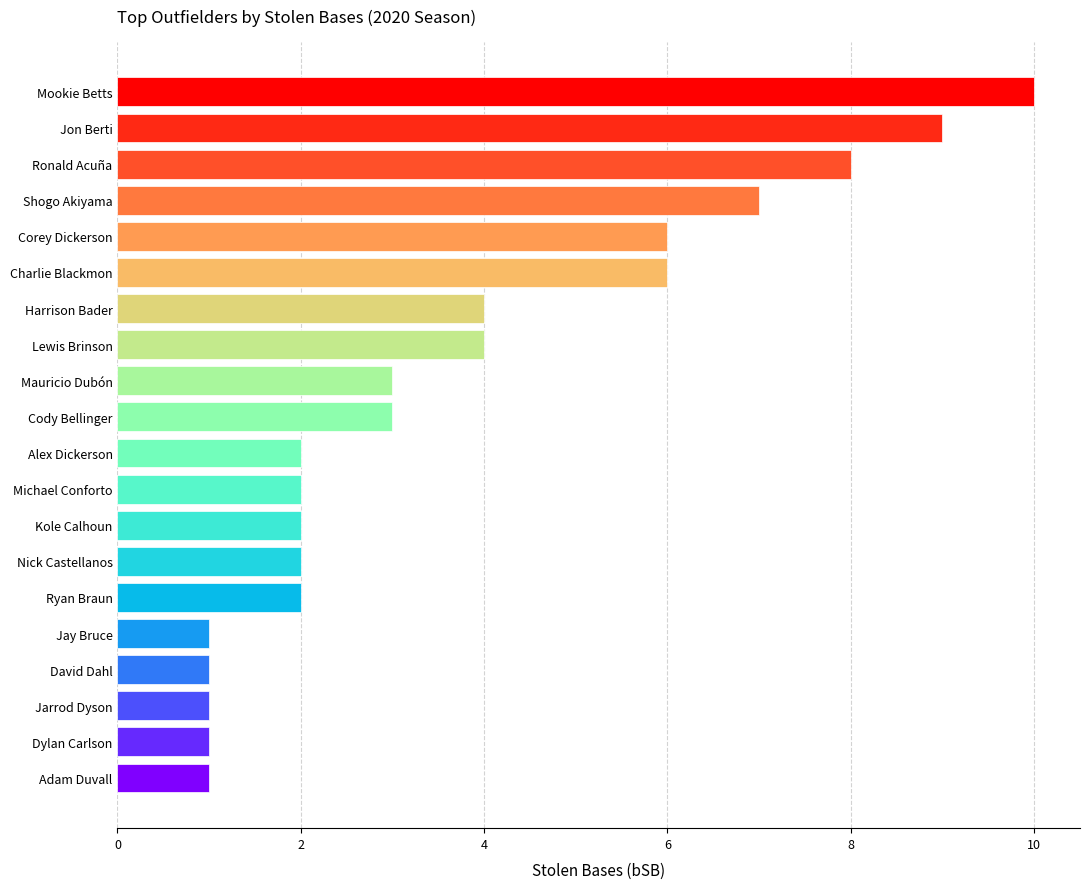

Between Jarrod Dyson and Lewis Brinson, which is larger?

Lewis Brinson